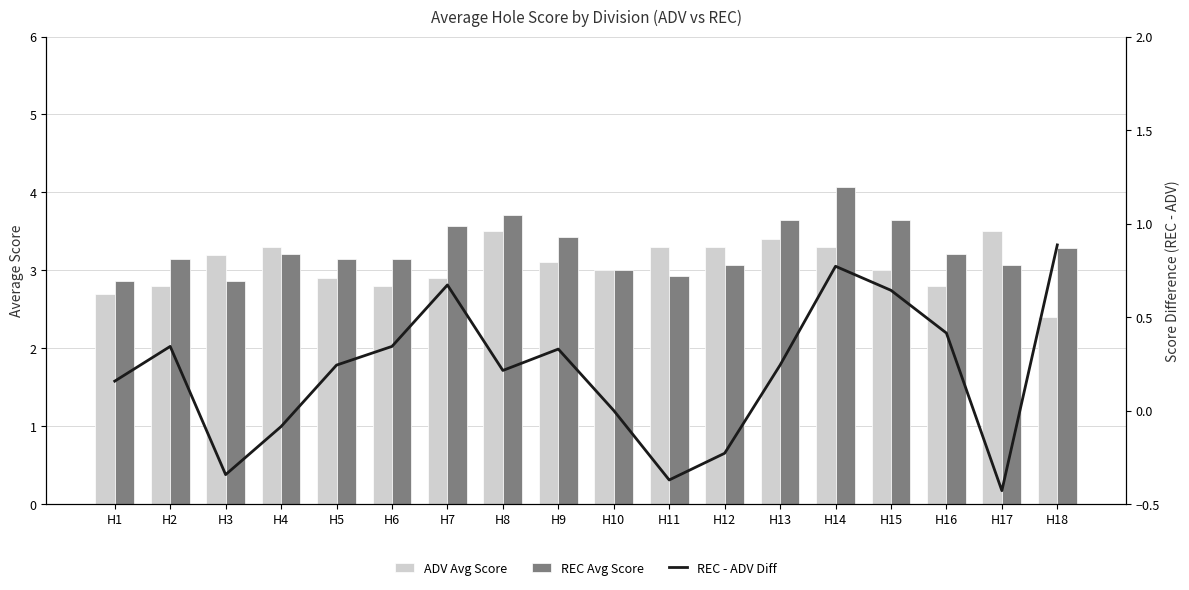

Reading left to right, list all the values displayed in this chart.

ADV Avg Score: 2.7	2.8	3.2	3.3	2.9	2.8	2.9	3.5	3.1	3.0	3.3	3.3	3.4	3.3	3.0	2.8	3.5	2.4
REC Avg Score: 2.9	3.1	2.9	3.2	3.1	3.1	3.6	3.7	3.4	3.0	2.9	3.1	3.6	4.1	3.6	3.2	3.1	3.3
REC - ADV Diff: 0.2	0.3	-0.3	-0.1	0.2	0.3	0.7	0.2	0.3	0.0	-0.4	-0.2	0.2	0.8	0.6	0.4	-0.4	0.9